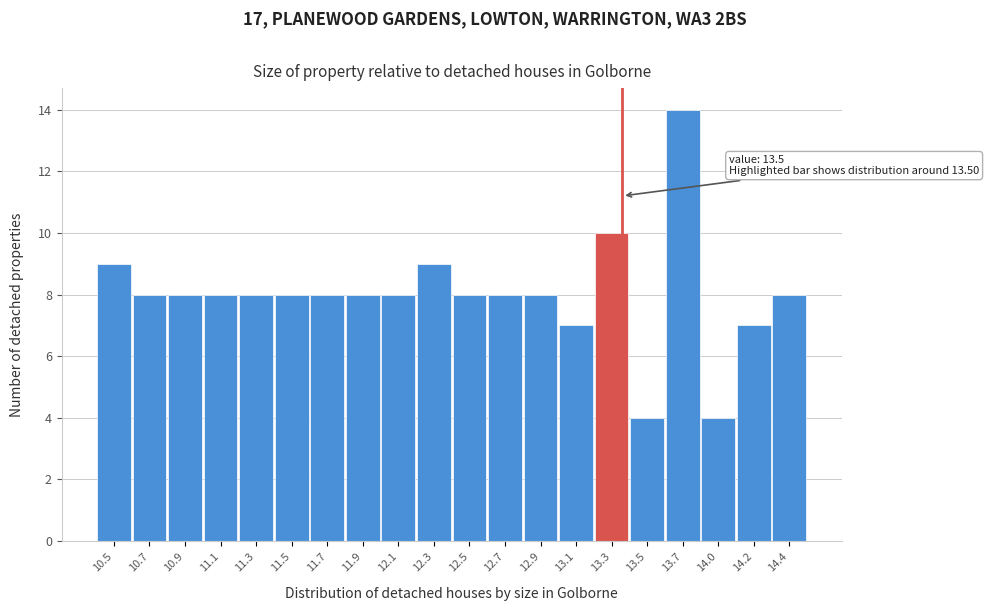

Reading right to left, what are all the values shown in this chart?

14.4=8	14.2=7	14.0=4	13.7=14	13.5=4	13.3=10	13.1=7	12.9=8	12.7=8	12.5=8	12.3=9	12.1=8	11.9=8	11.7=8	11.5=8	11.3=8	11.1=8	10.9=8	10.7=8	10.5=9